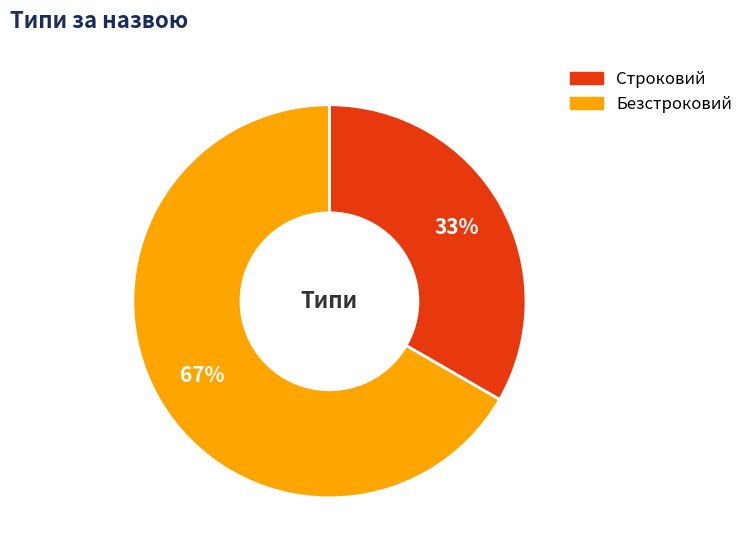

Which category has the smallest portion of the pie?

Строковий